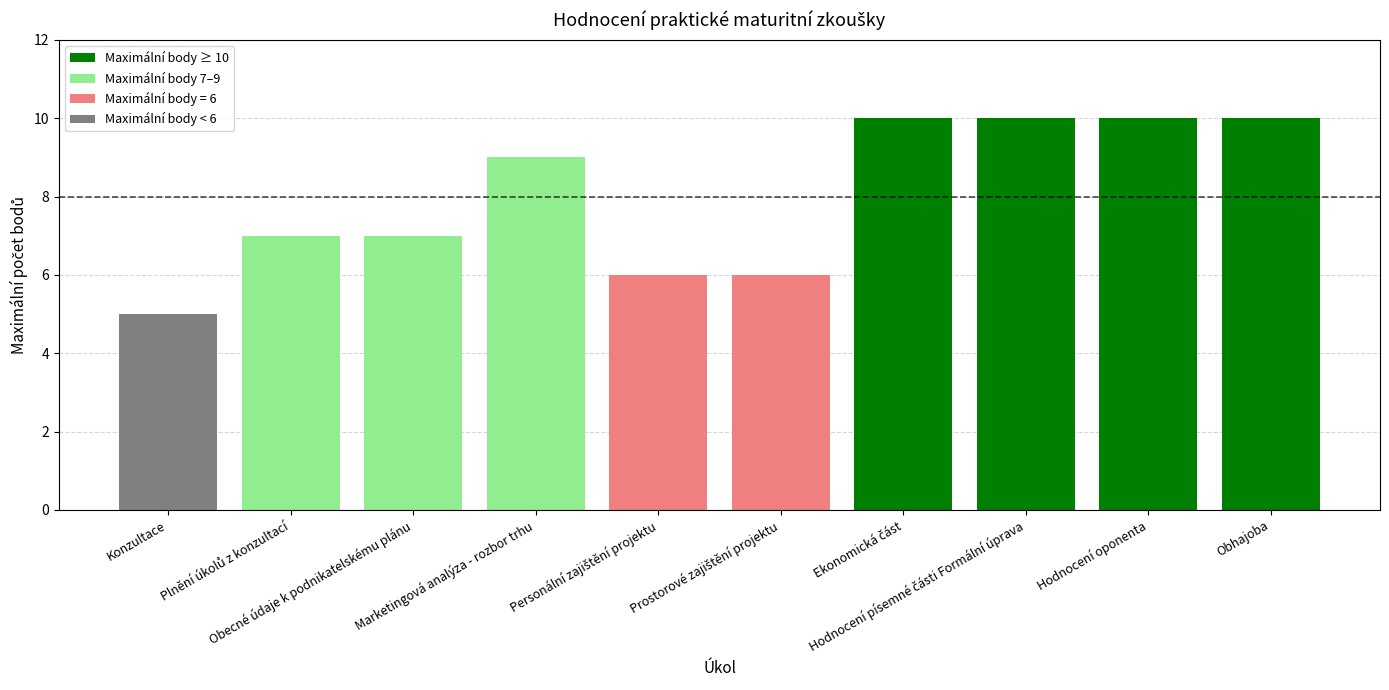

Which category has the lowest value across all series?

Konzultace